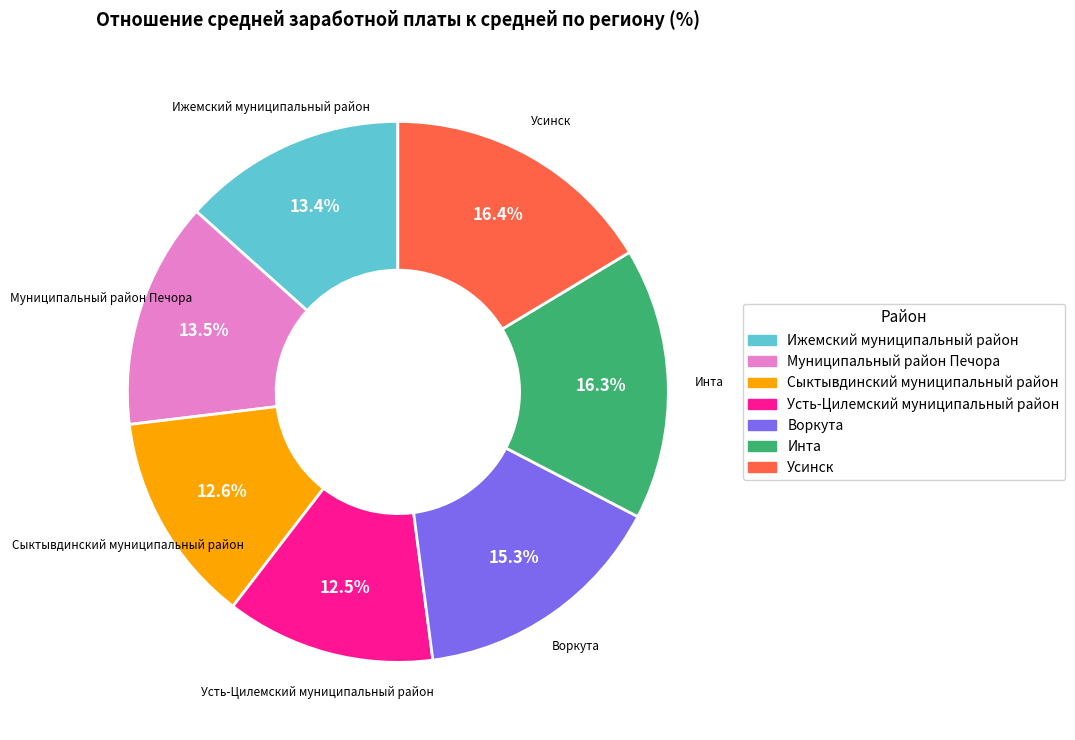

What percentage is the Воркута slice, to the nearest percent?

15%